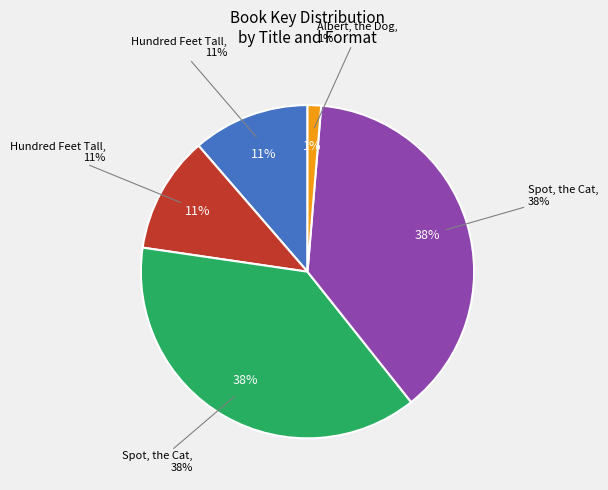

To the nearest percent, what is the average slice percentage?

20%